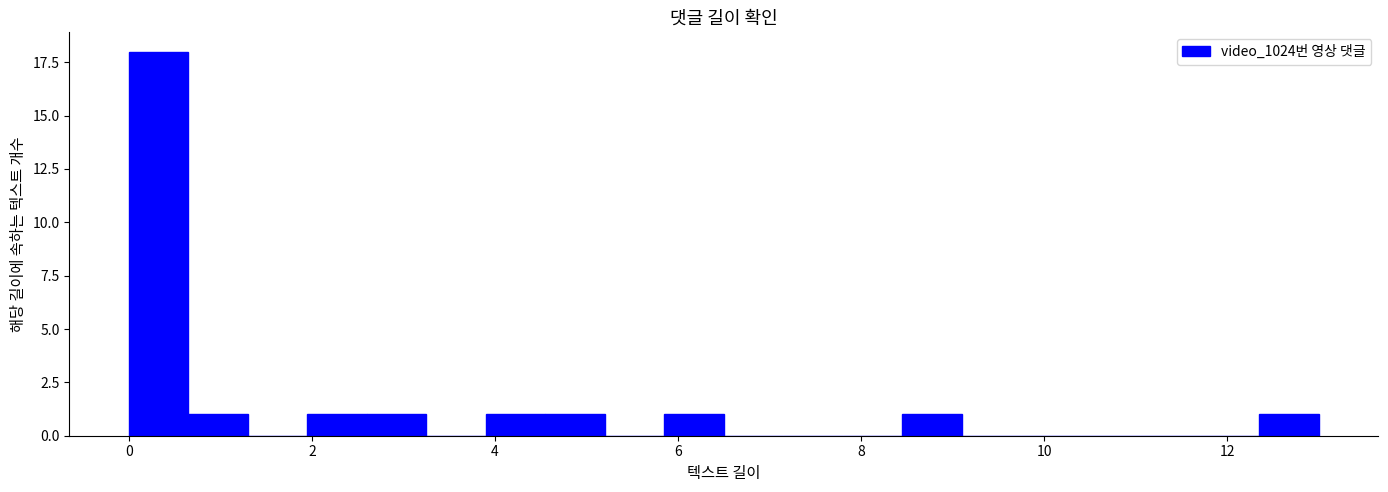

Read against the x-axis, roughly where is the centre of the tallest bar?

0.4